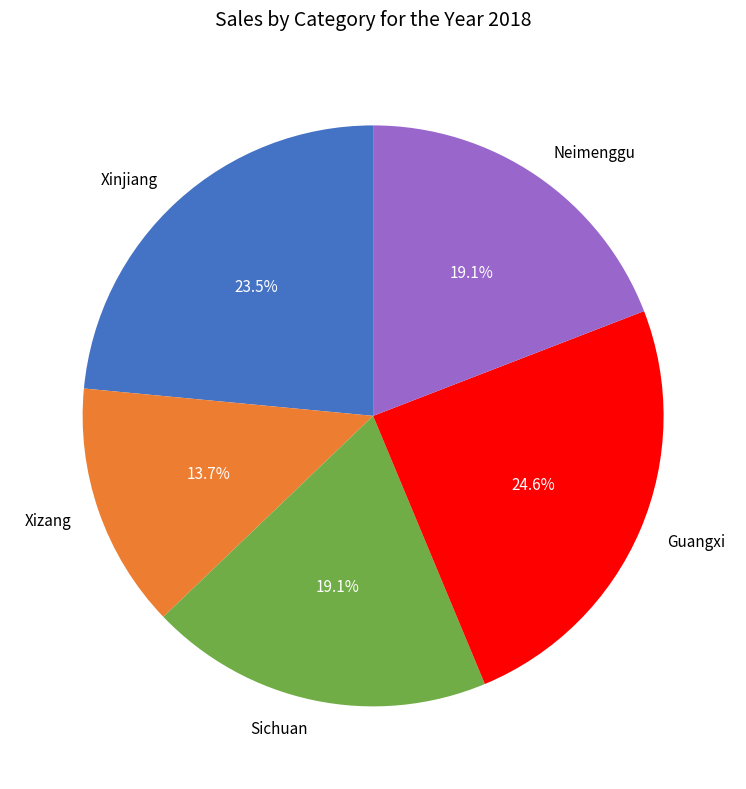

Does Xinjiang represent more than half of the total?

No